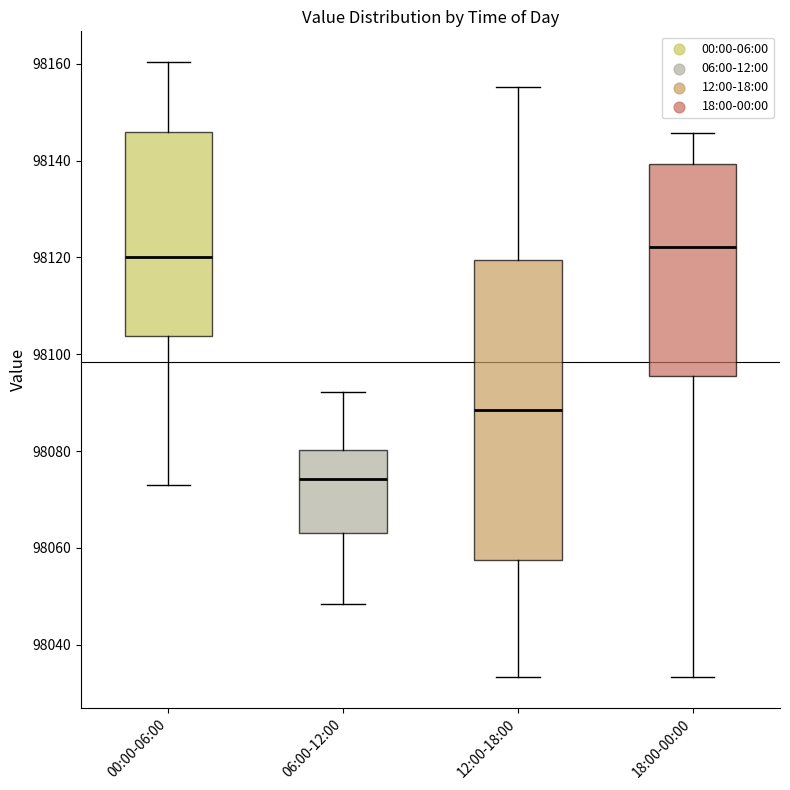

Where does the upper whisker of the box for 00:00-06:00 end on the y-axis? The values are not printed on the chart, so give them approximately, as read against the axis.

98160